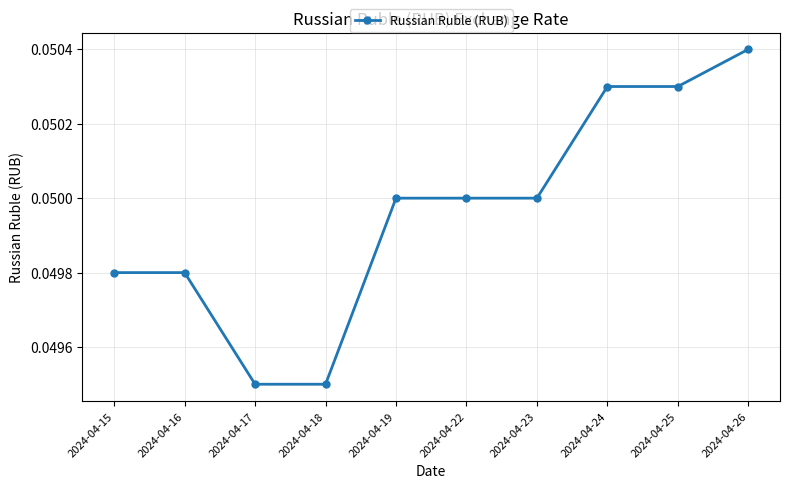

True or false: the data shows 0.0 at 2024-04-22.

False